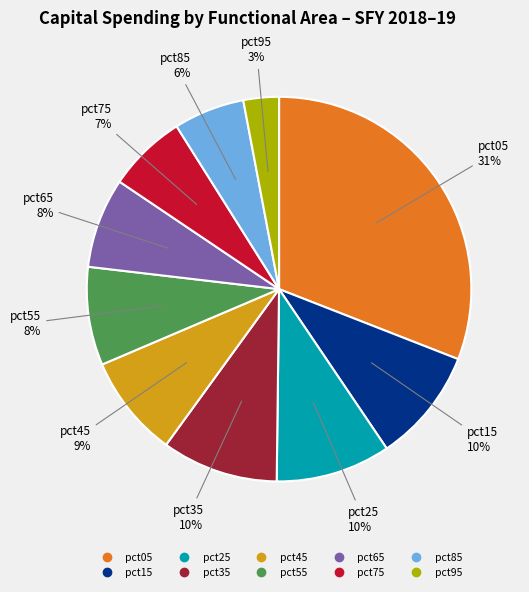

To the nearest percent, what is the difference between the pct05 and pct45 slice percentages?

22%